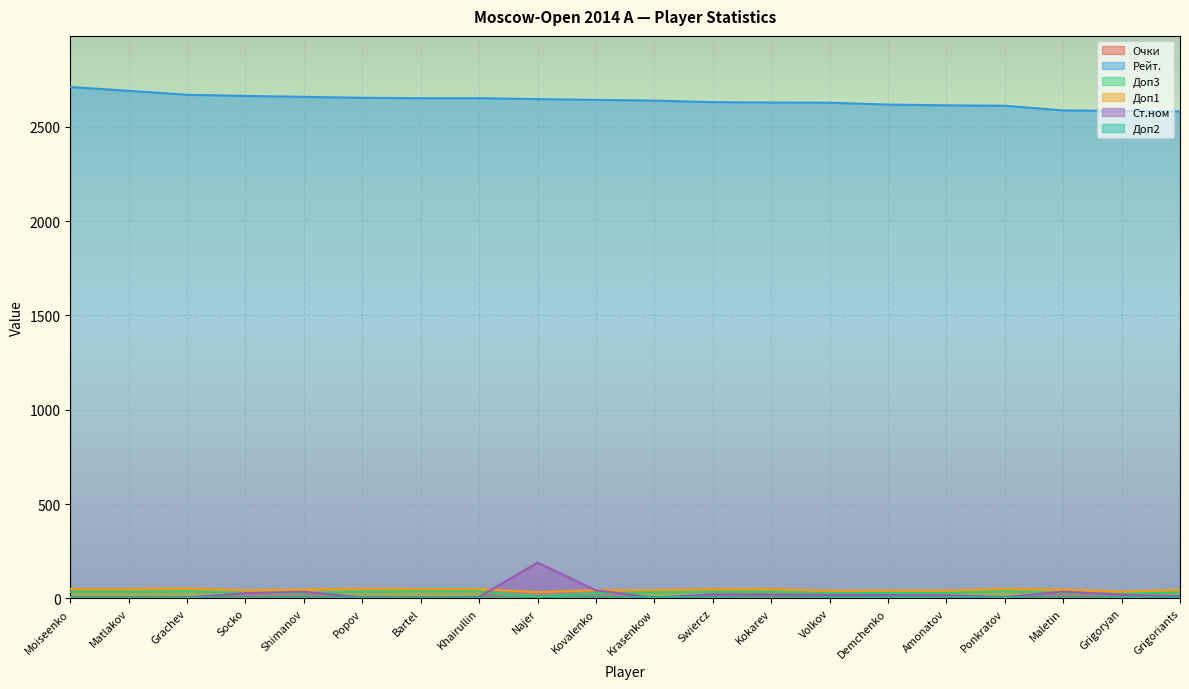

What is the difference between the maximum and minimum values in the Доп1 series?

20.0